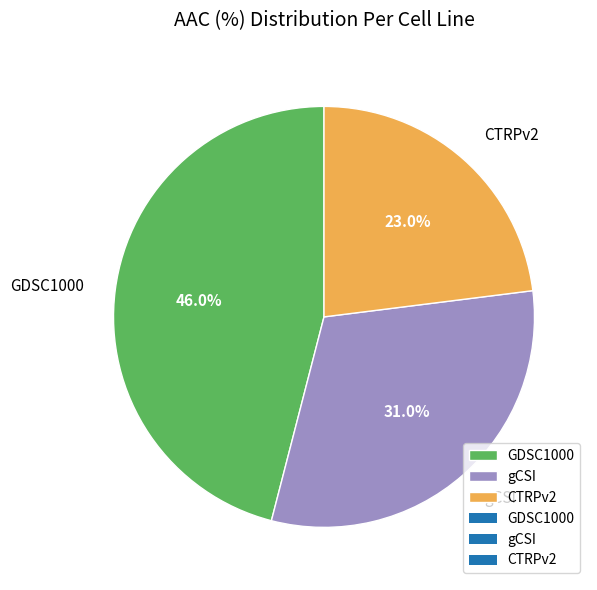

What percentage is the GDSC1000 slice, to the nearest percent?

46%